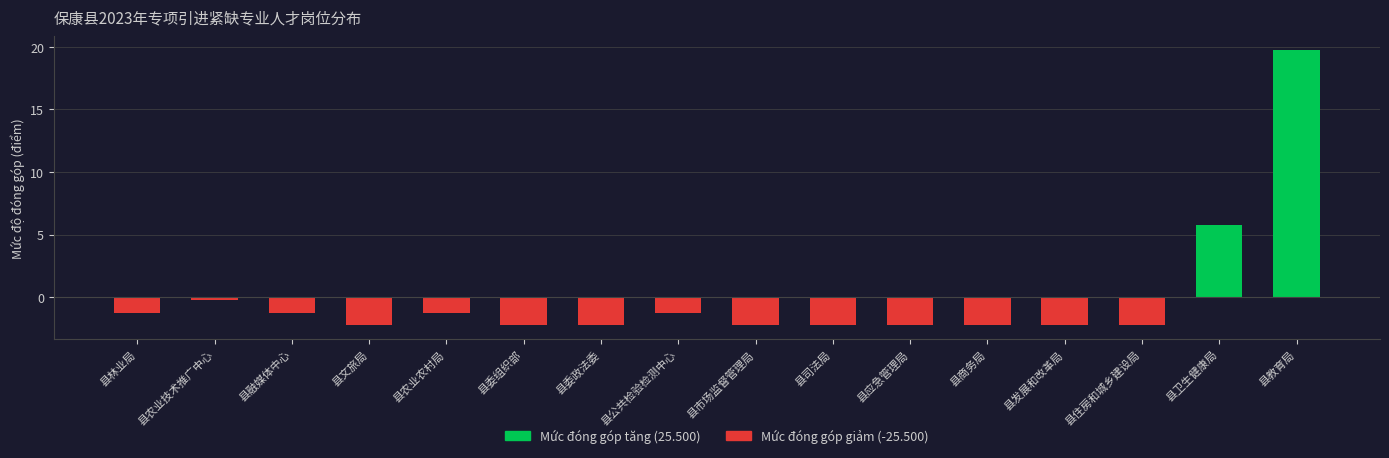

List the series in order of their peak value, lowest first.

Mức đóng góp giảm (-25.500), Mức đóng góp tăng (25.500)